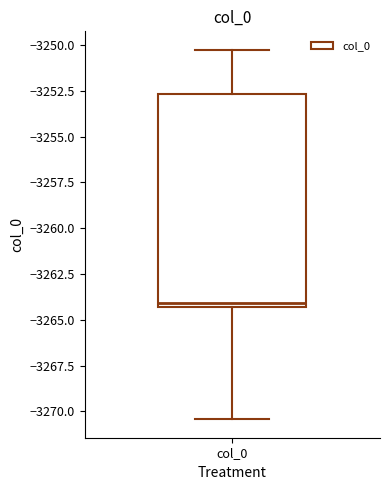

Read this box plot against the y-axis: the position of the median line, the range covered by the box, and the ends of both whiskers. The values are not printed on the chart, so give them approximately, as read against the axis.

median -3264.0, box -3264.5 to -3252.5, whiskers -3270.5 to -3250.5